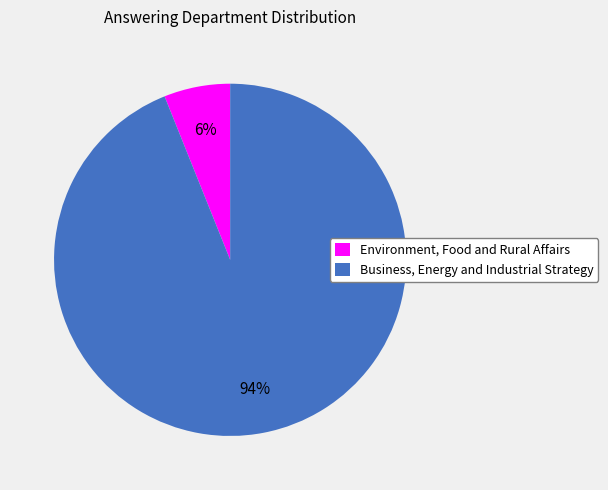

Is the sum of Environment, Food and Rural Affairs and Business, Energy and Industrial Strategy greater than half?

Yes